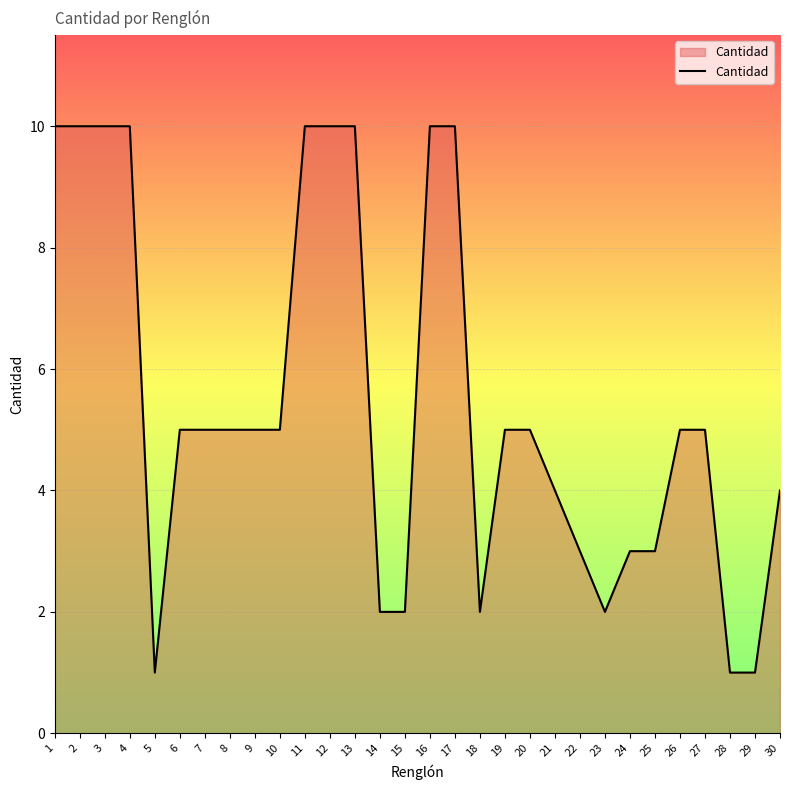

Reading left to right, list all the values displayed in this chart.

1=10	2=10	3=10	4=10	5=1	6=5	7=5	8=5	9=5	10=5	11=10	12=10	13=10	14=2	15=2	16=10	17=10	18=2	19=5	20=5	21=4	22=3	23=2	24=3	25=3	26=5	27=5	28=1	29=1	30=4